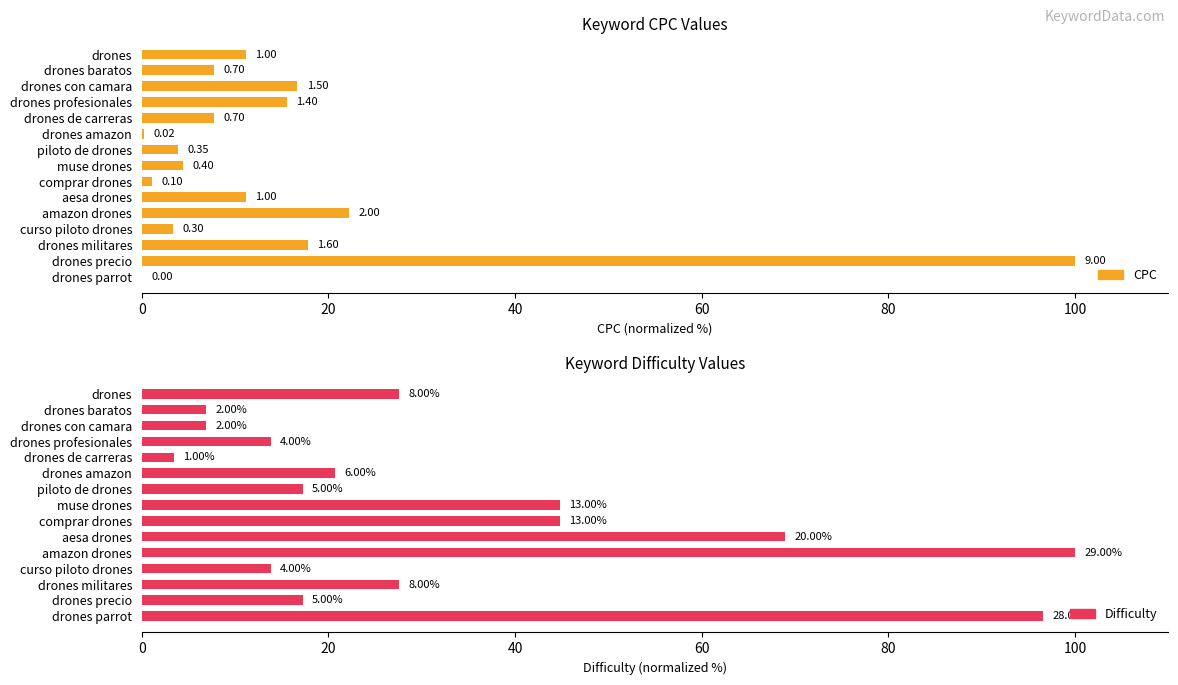

What are all the series names shown in the legend?

CPC, Difficulty